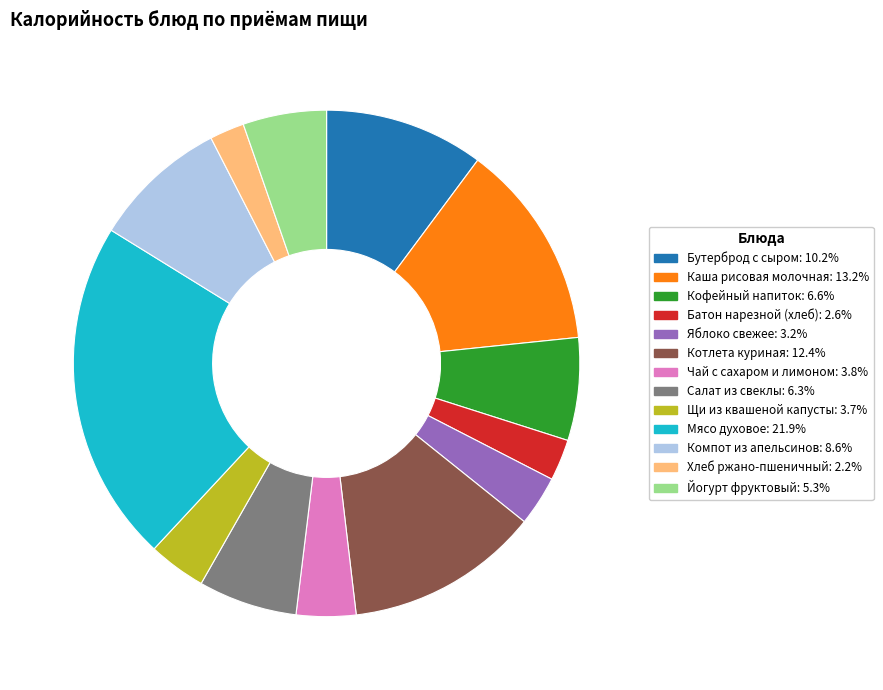

True or false: Компот из апельсинов accounts for 22% of the total.

False